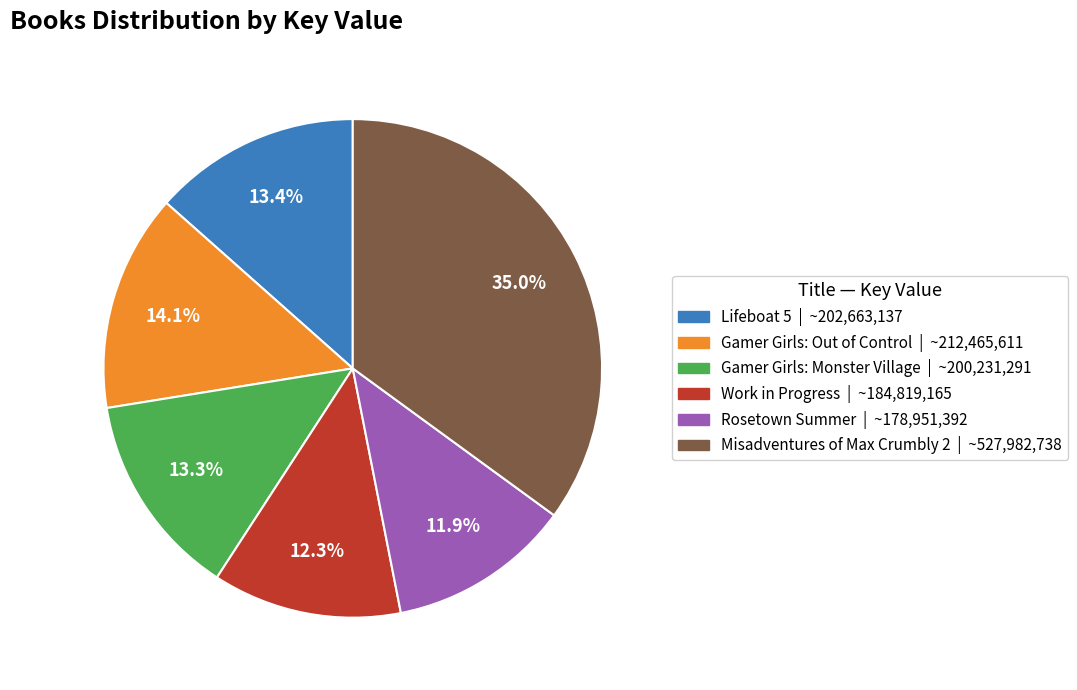

Count the number of slices in the pie.

6